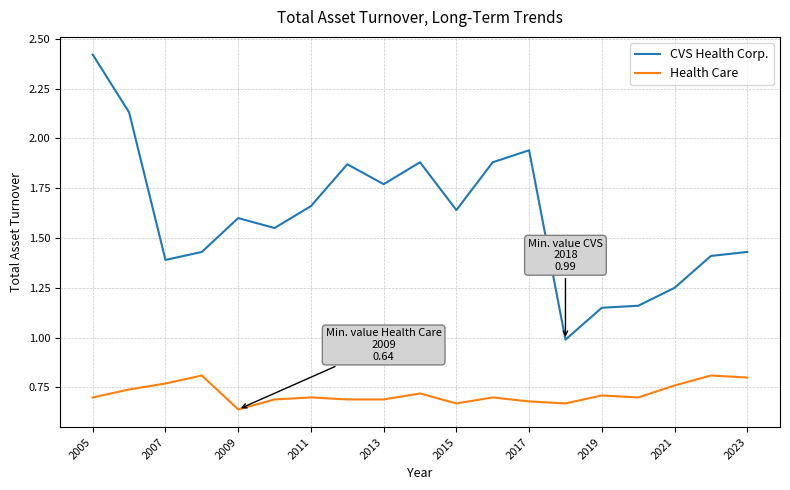

True or false: CVS Health Corp. and Health Care cross at least once.

False